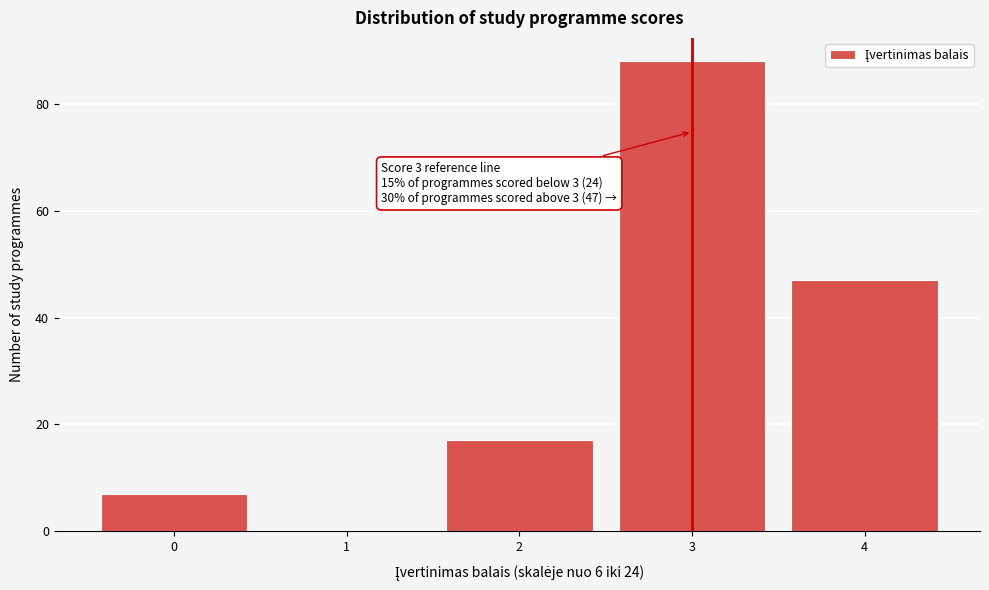

Reading right to left, extract all data points from this chart.

4=47	3=88	2=17	1=0	0=7